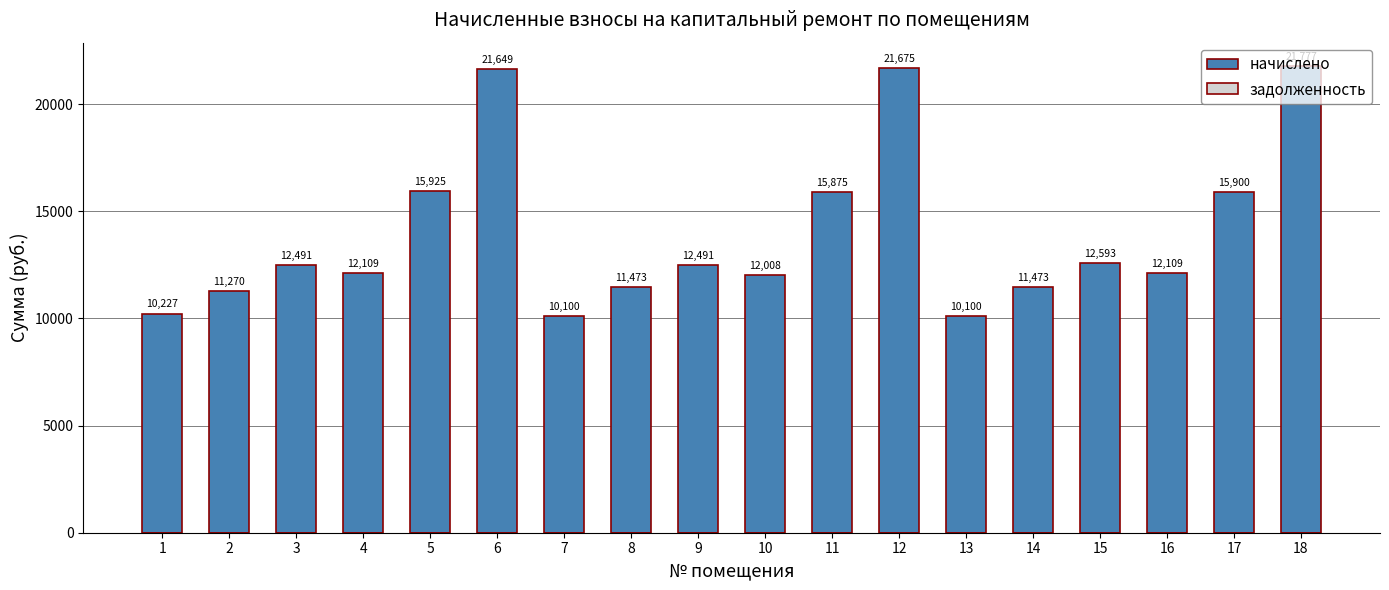

Which has a higher value, 10 or 4?

4